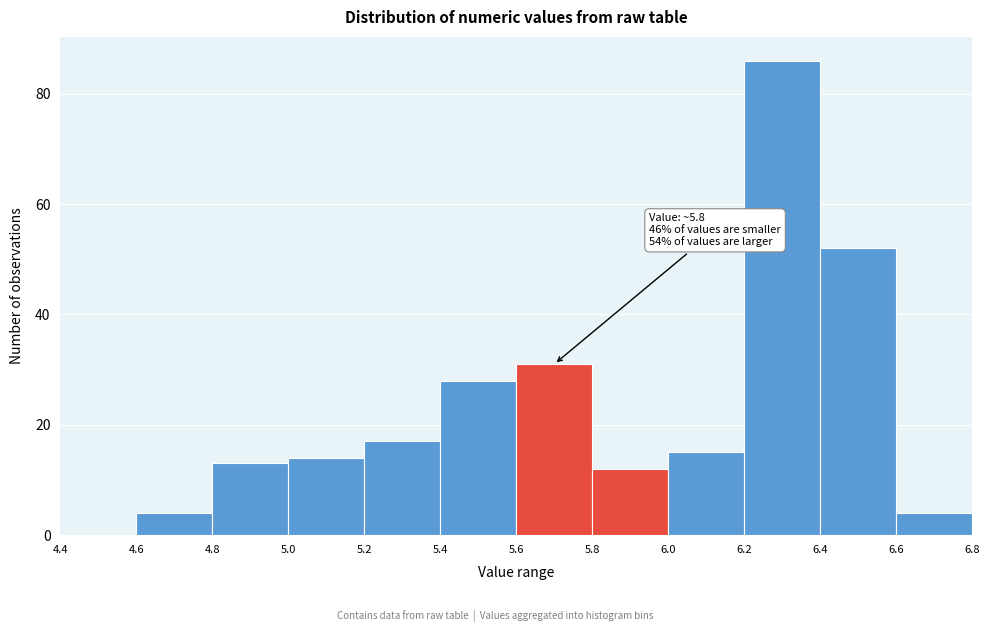

Over which range of the x-axis is the bar tallest?

6.2 to 6.4